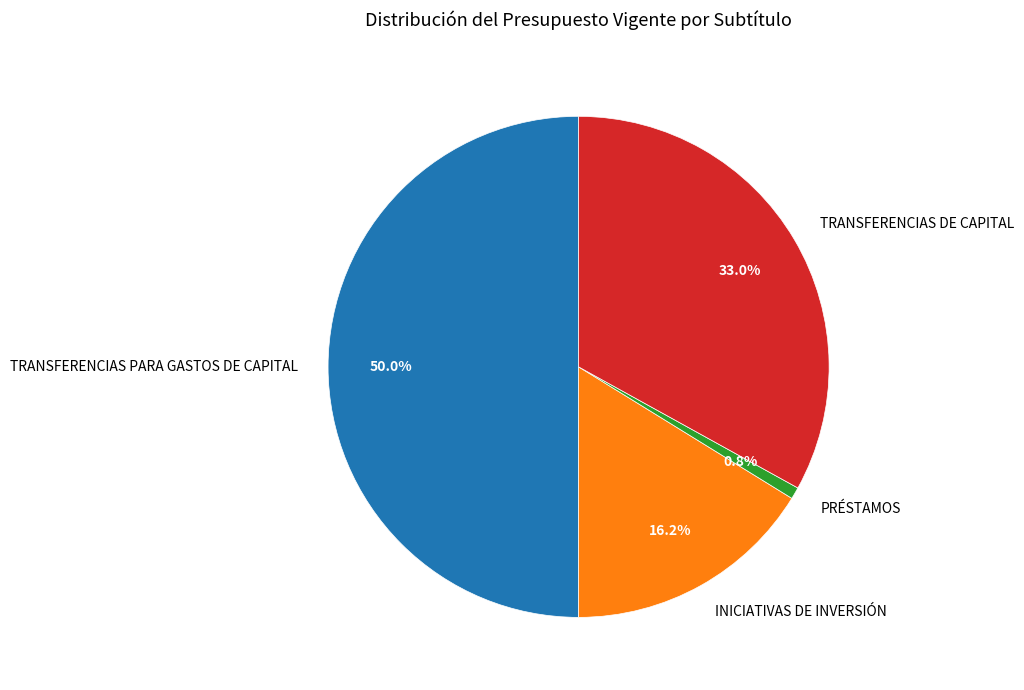

Does INICIATIVAS DE INVERSIÓN represent more than half of the total?

No